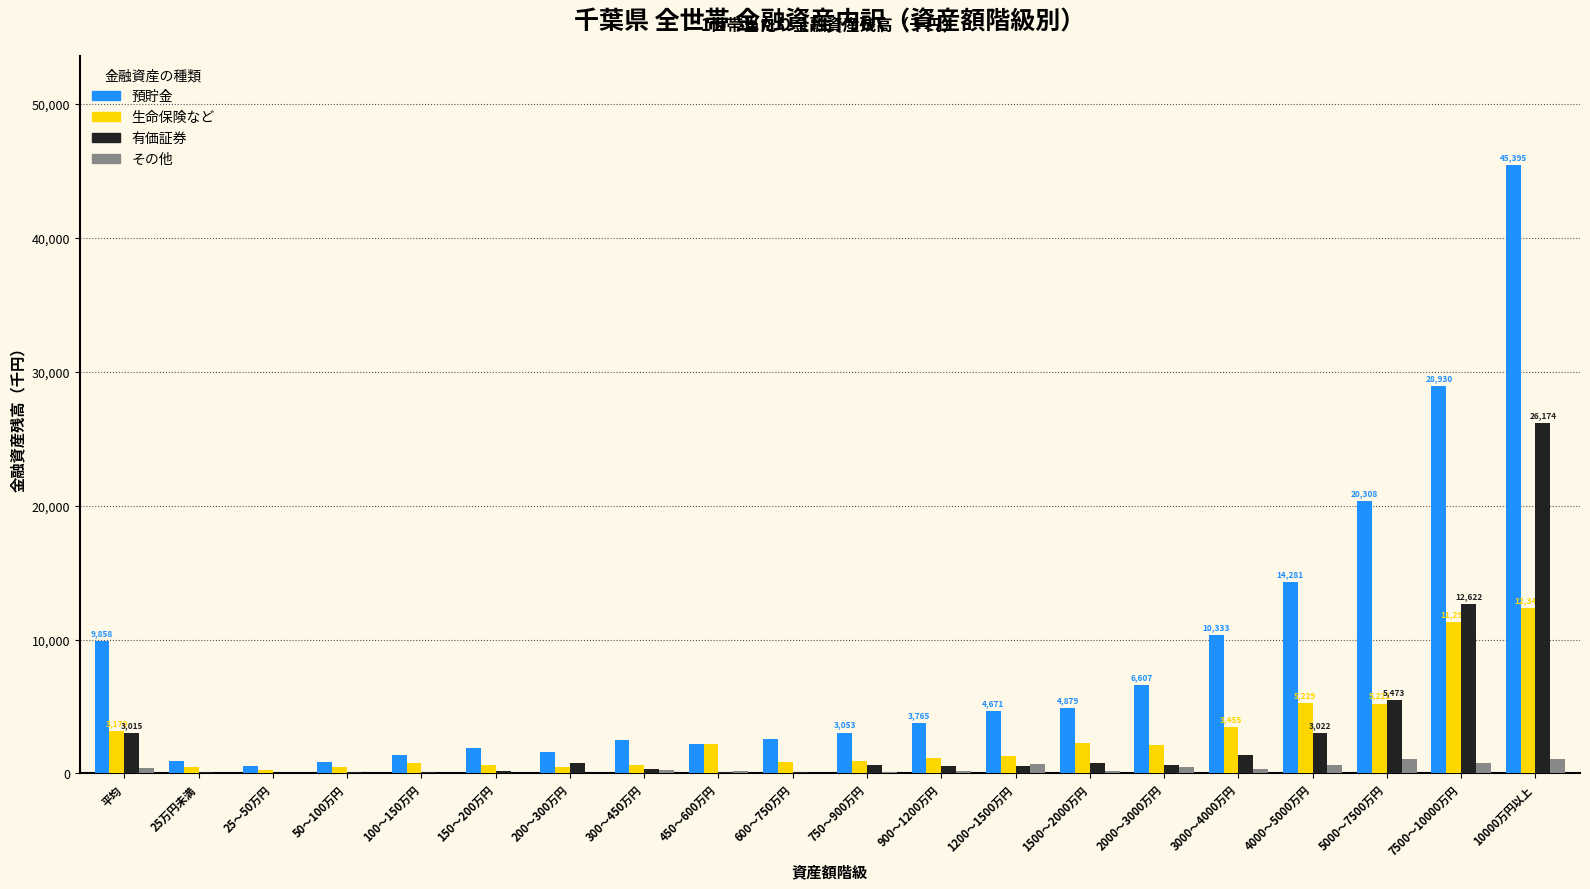

Which series has the largest total across all categories?

預貯金